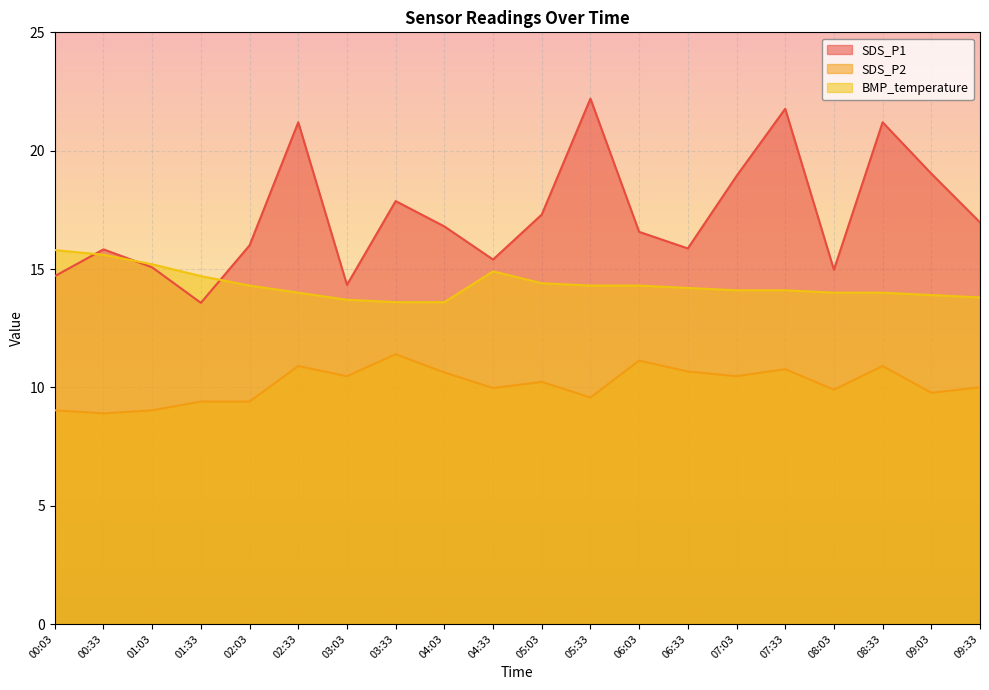

At how many categories does at least one series exceed 20?

4